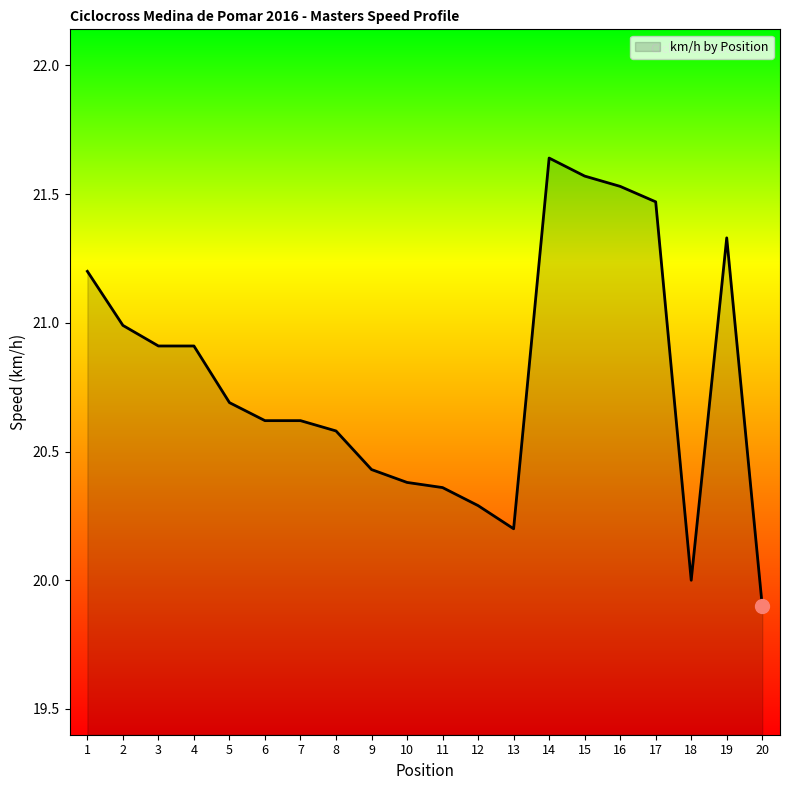

What is the change in value from 16 to 19?

-0.2